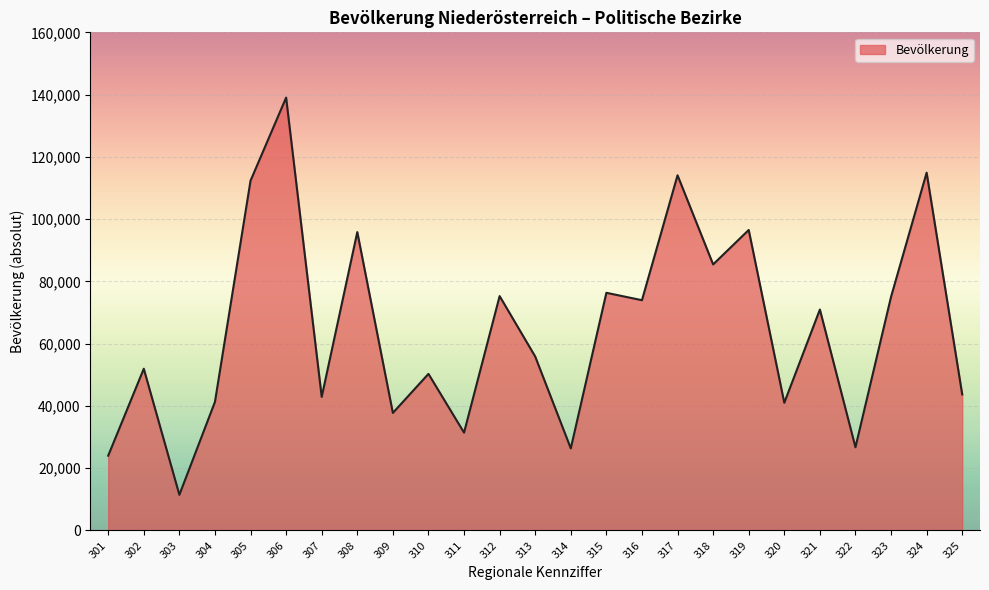

What is the minimum value shown in the chart?

11455